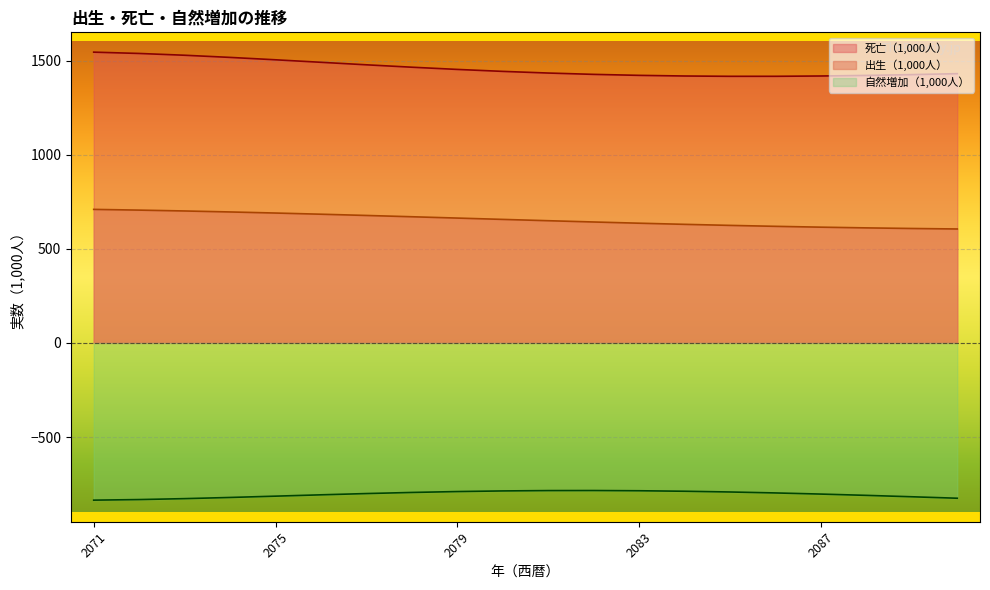

Which category has the highest value in the 出生（1,000人） series?

2071